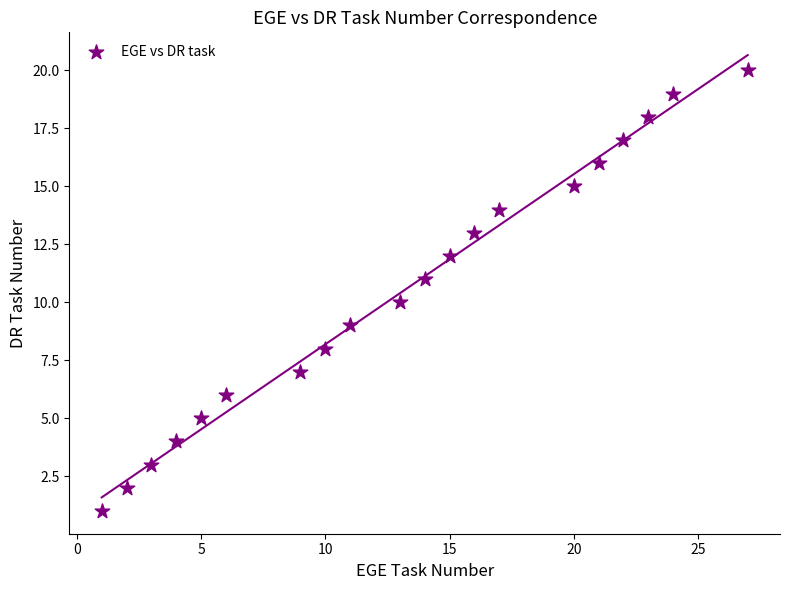

What is the range of X values (max minus min)?

26